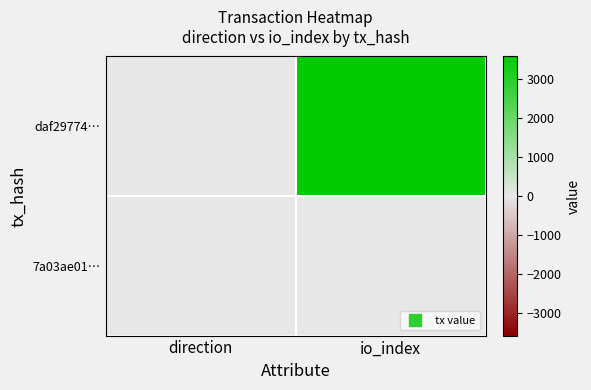

At which category is the sum across all series the highest?

io_index